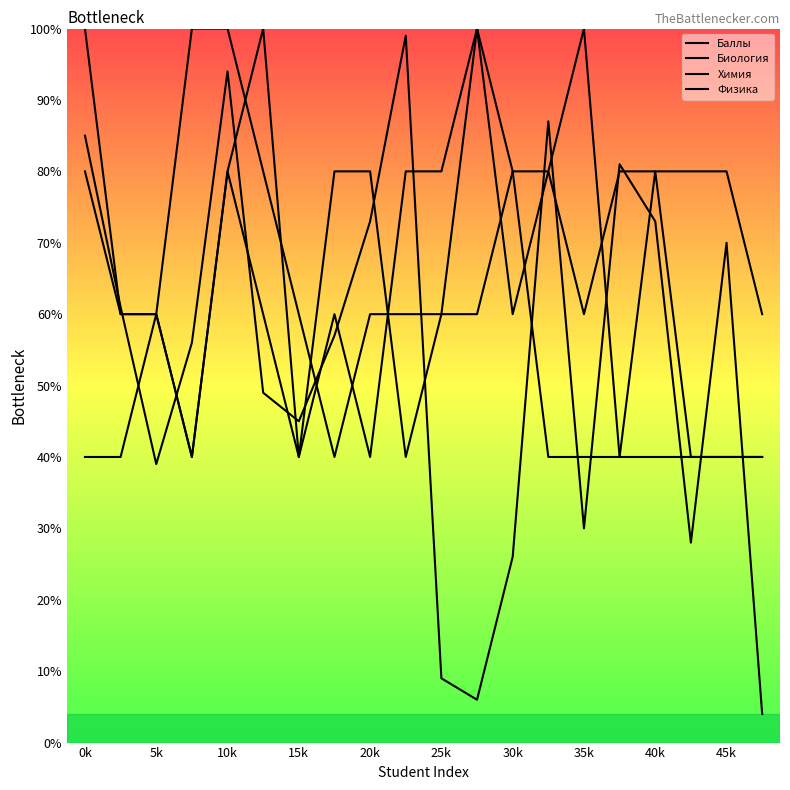

True or false: Биология has a value of 97 at 11.

False